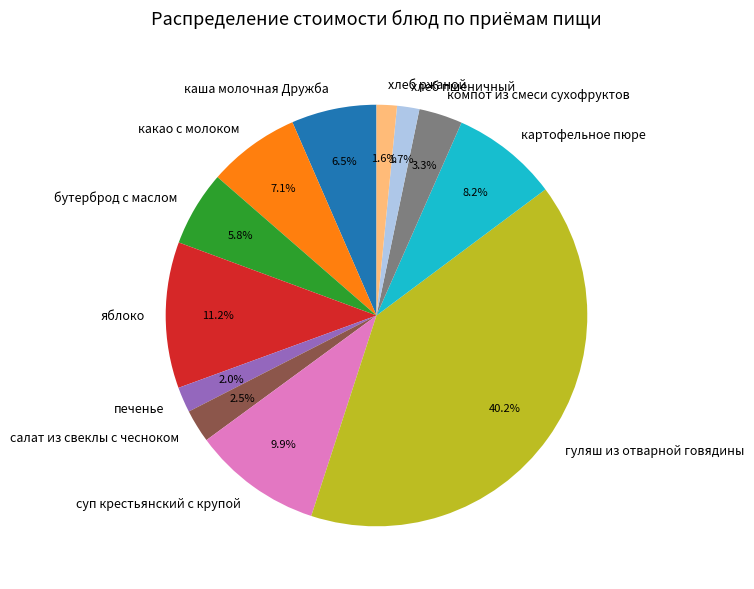

Do хлеб пшеничный and суп крестьянский с крупой together represent more than half of the pie?

No